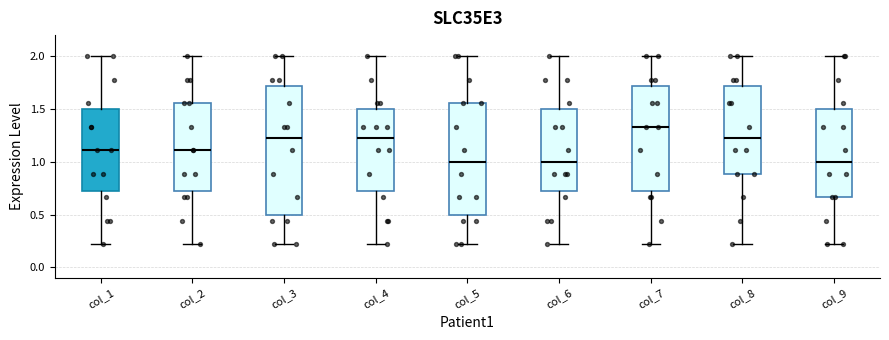

Where is the upper edge of the box for col_3 on the y-axis? The values are not printed on the chart, so give them approximately, as read against the axis.

1.70